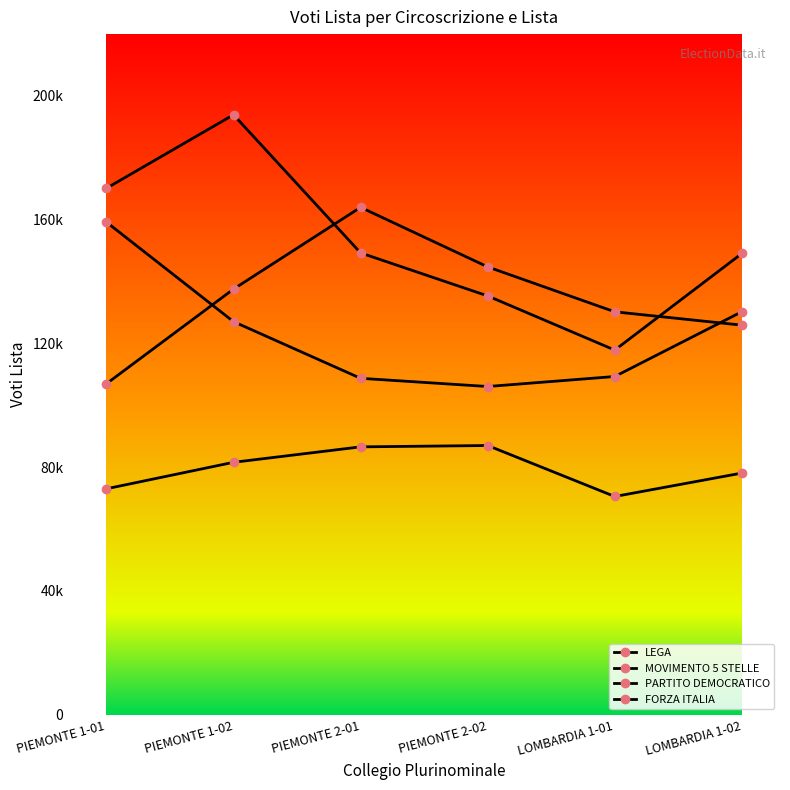

Is this an area chart (filled region under the line)?

No